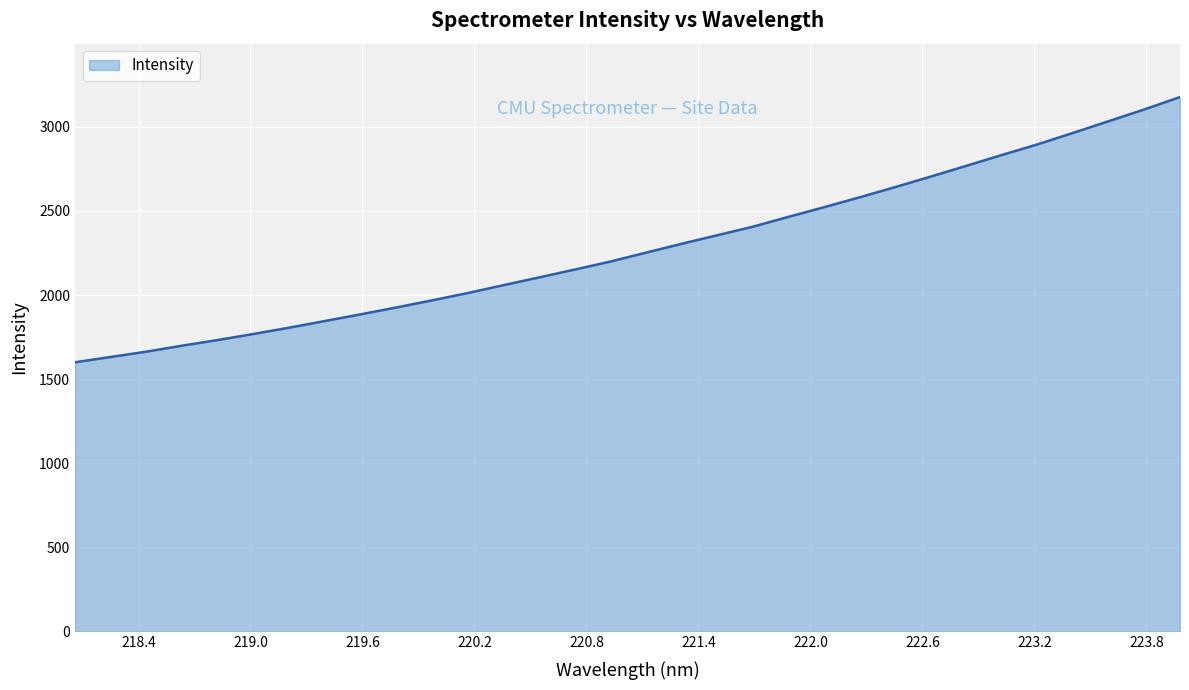

What is the greatest value displayed?

3177.2